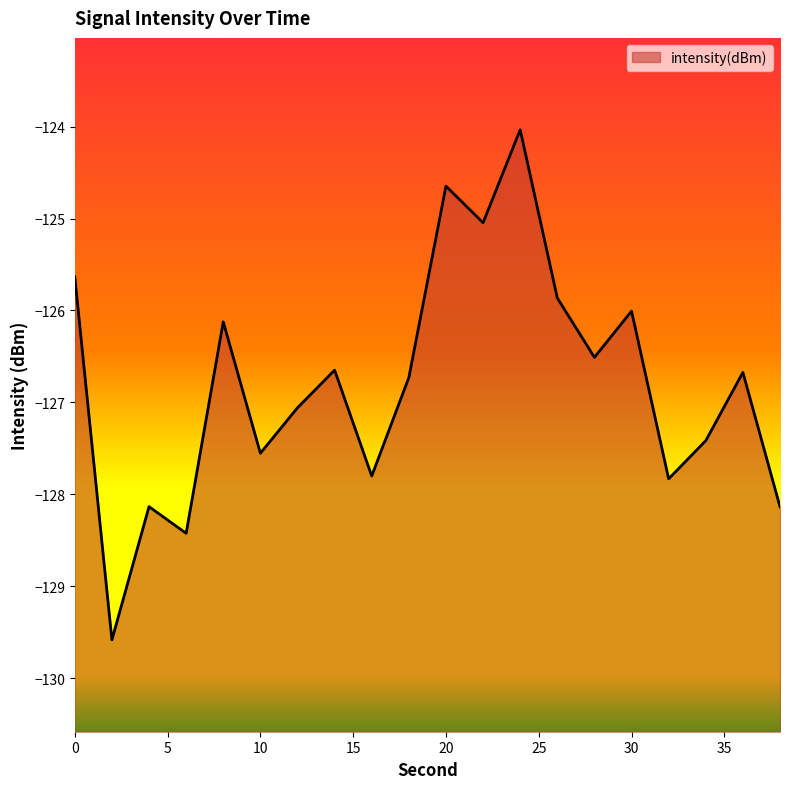

What is the smallest value displayed?

-129.6